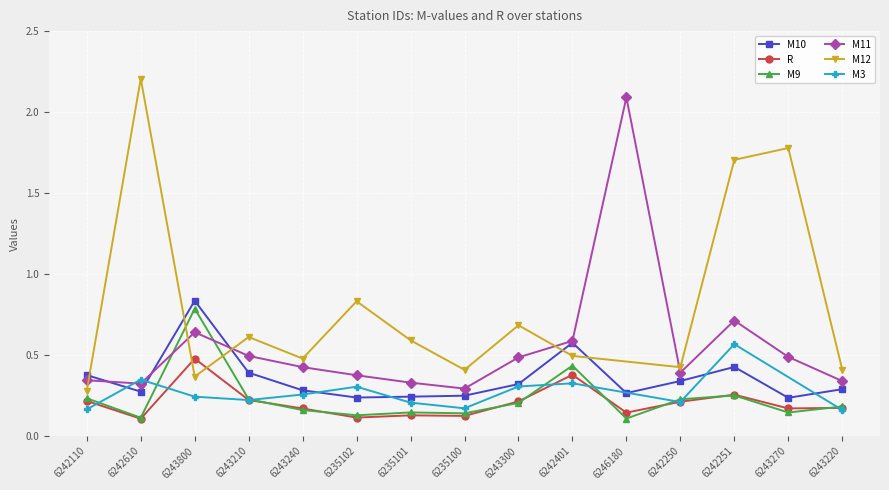

Where is the first local maximum for M9?

6243800